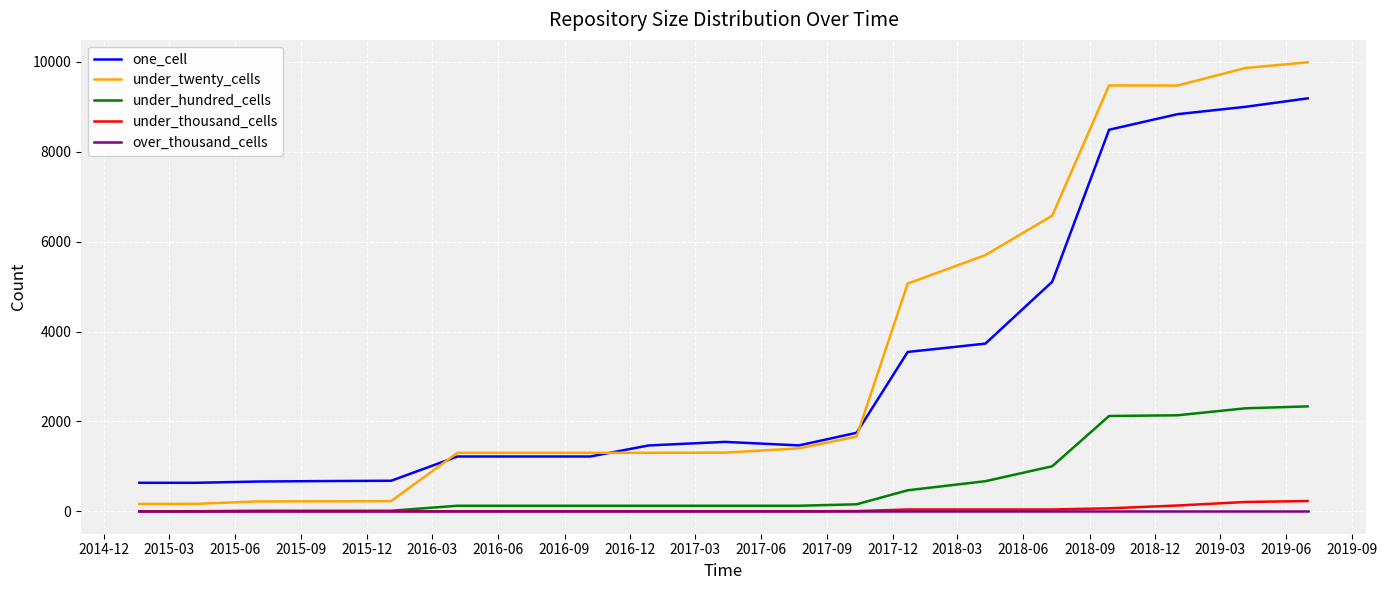

What is the minimum value for one_cell?

634